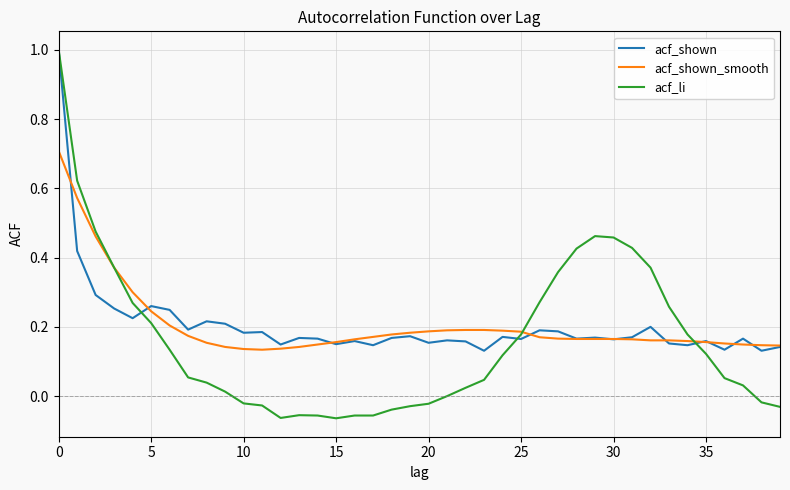

At how many categories does at least one series exceed 0?

40